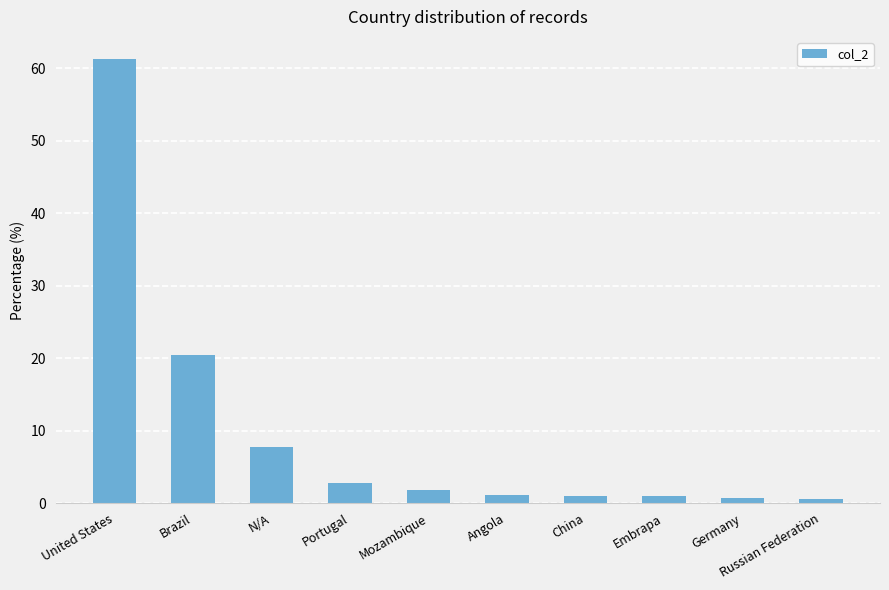

What is the greatest value displayed?

61.2